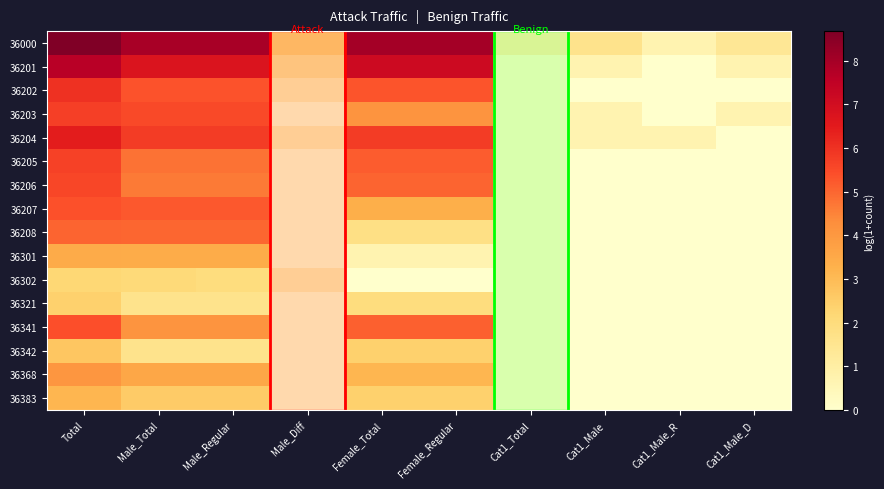

Rank the series by their maximum value, from highest to lowest.

36000, 36201, 36204, 36202, 36203, 36205, 36206, 36341, 36207, 36208, 36368, 36301, 36383, 36342, 36321, 36302